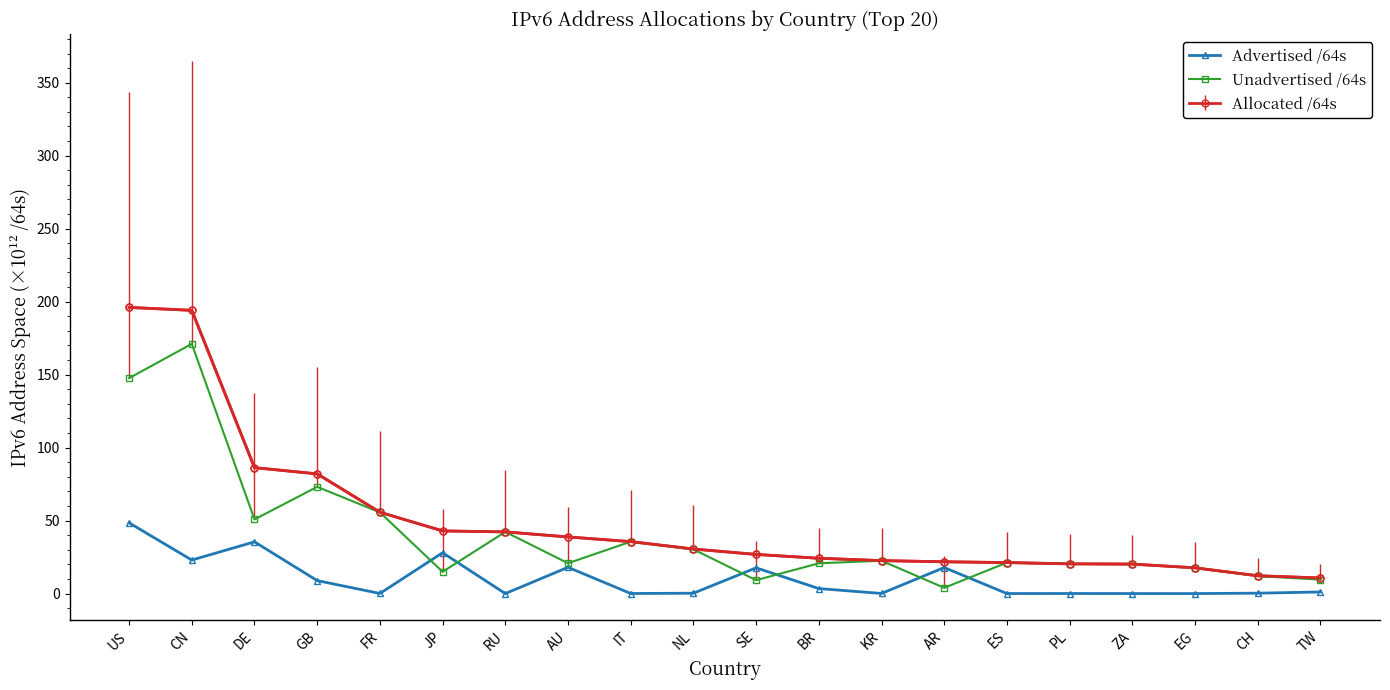

How many series are shown in this chart?

3